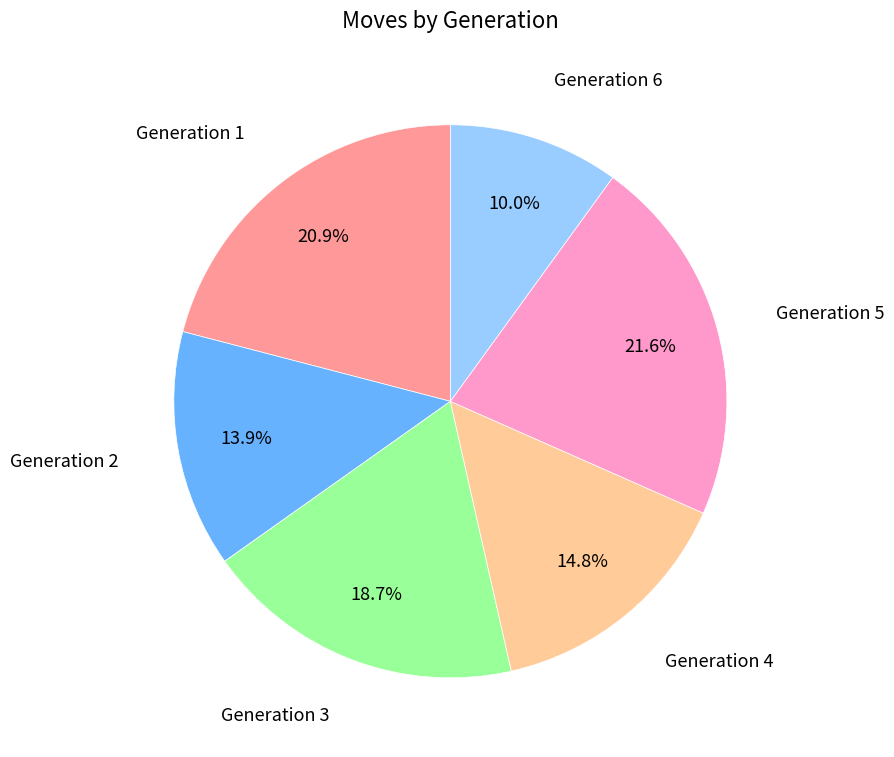

Is it true that Generation 4 is 15% of the pie?

True